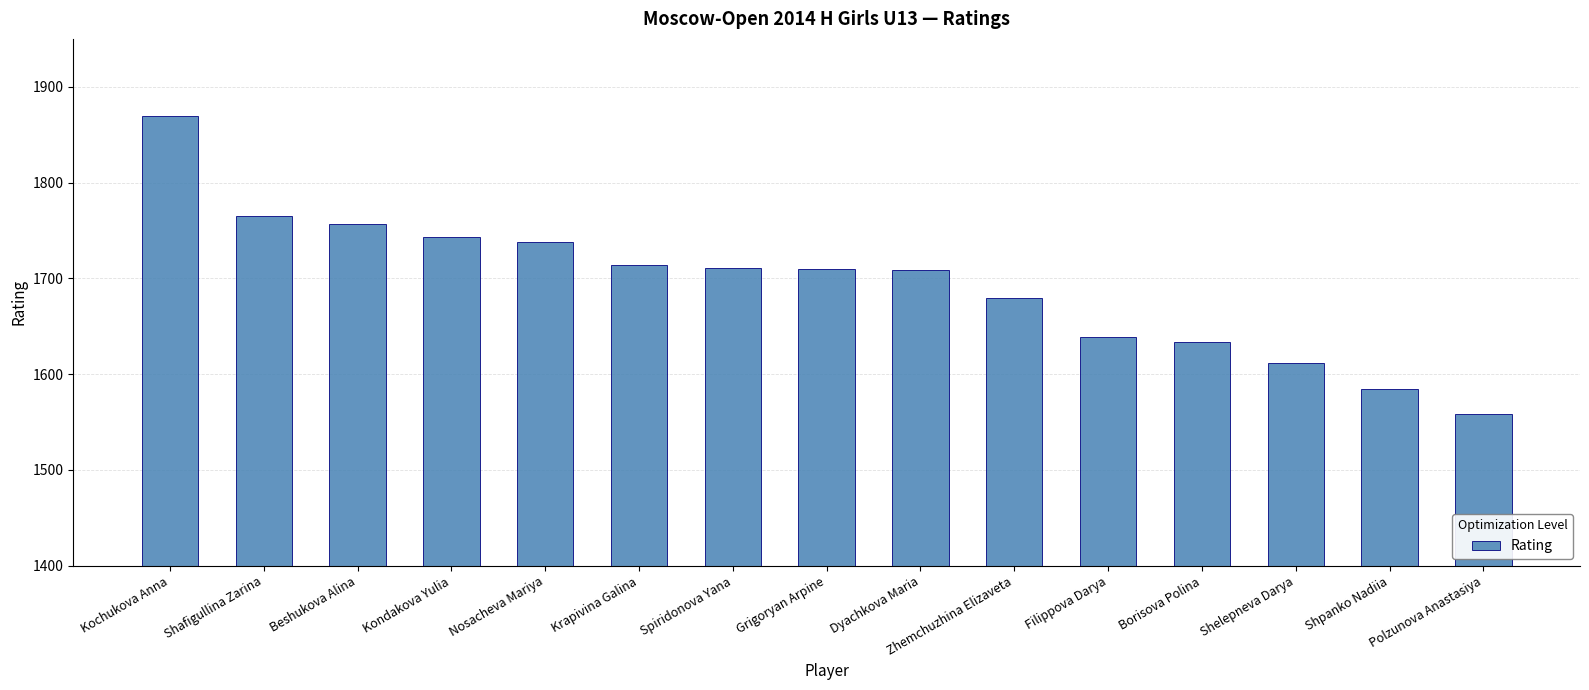

Are the bars grouped side by side (vs. stacked)?

No